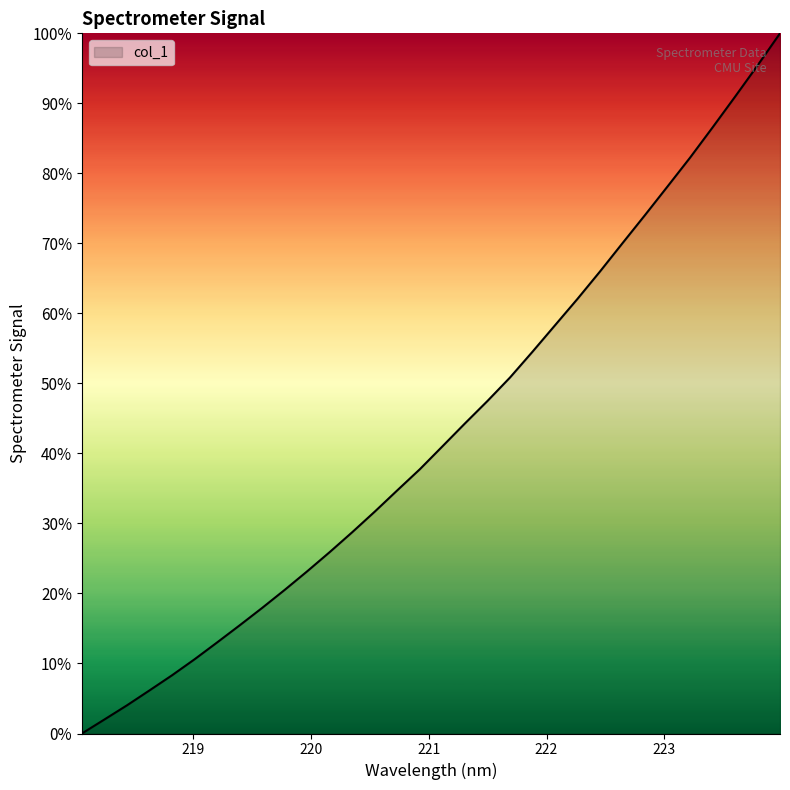

What is the maximum value shown in the chart?

100.0